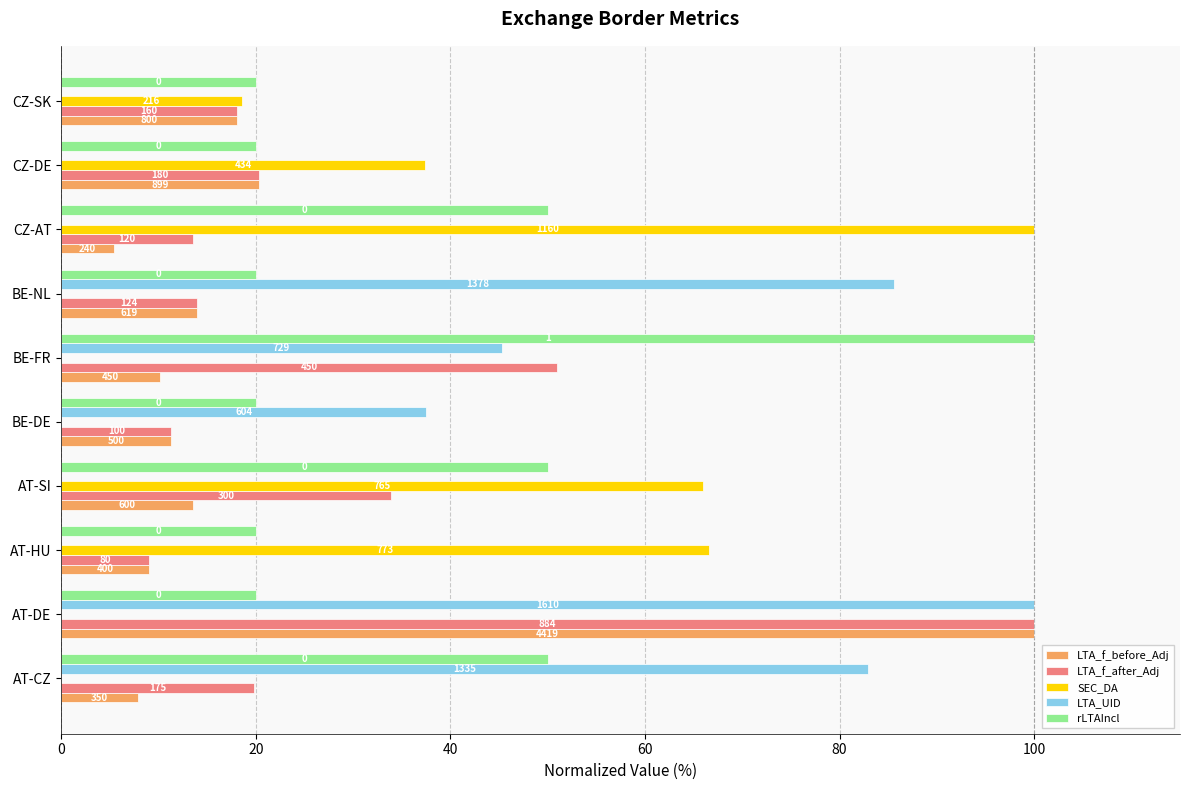

What are all the series names shown in the legend?

LTA_f_before_Adj, LTA_f_after_Adj, SEC_DA, LTA_UID, rLTAIncl